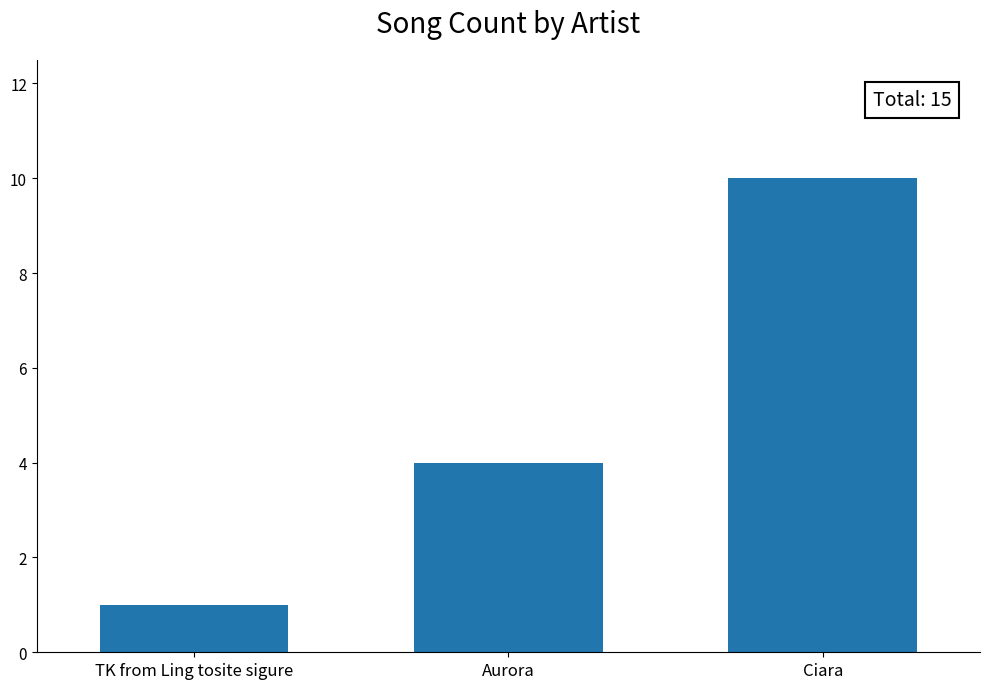

At which label is the value closest to 5?

Aurora